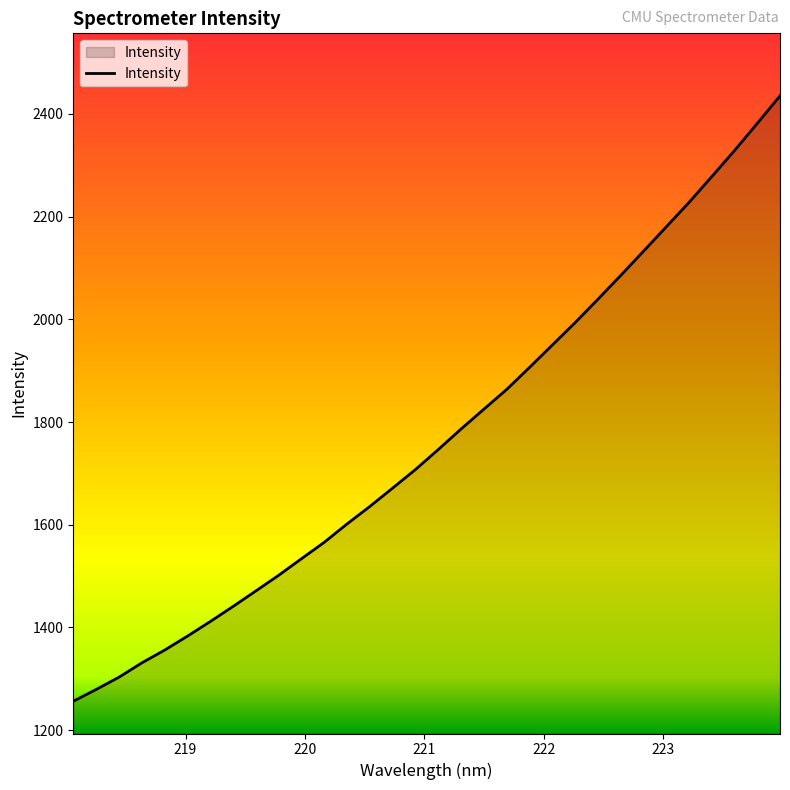

What is the maximum value shown in the chart?

2435.3